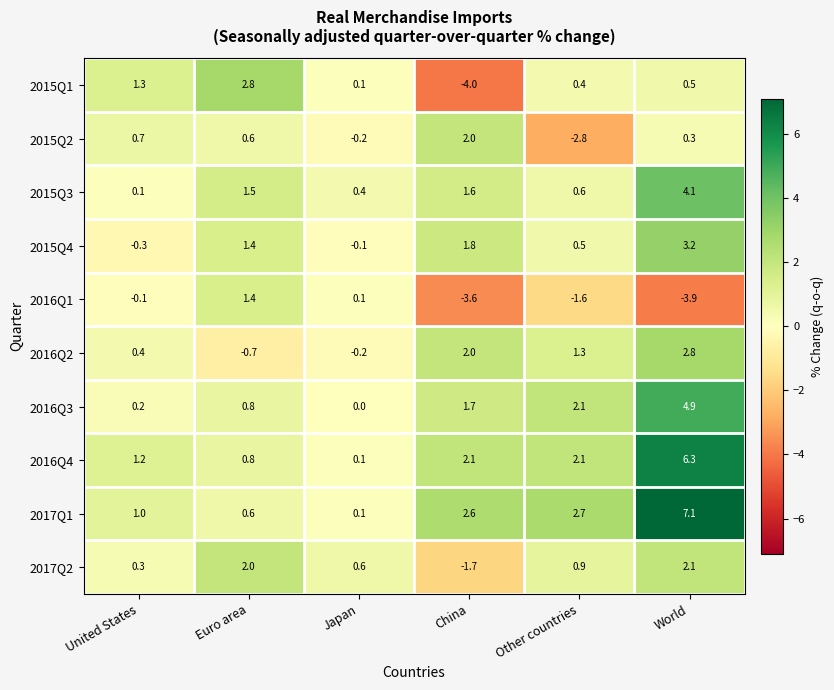

What is the approximate value of 2016Q1 at World?

-3.9